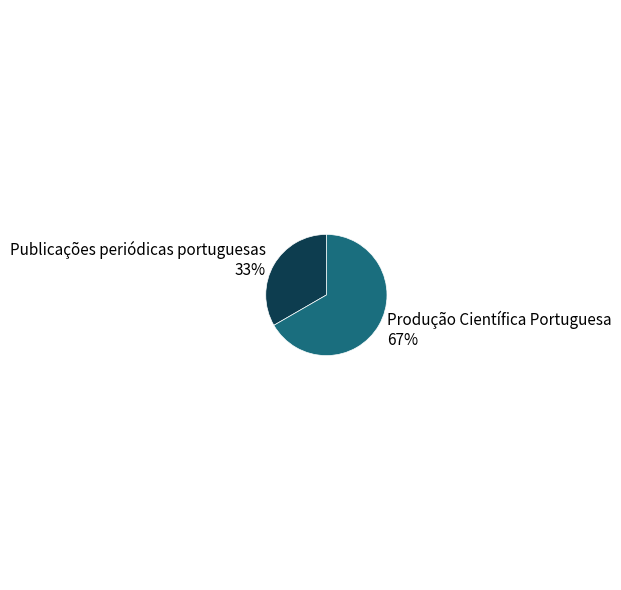

Which slice is the smallest?

Publicações periódicas portuguesas